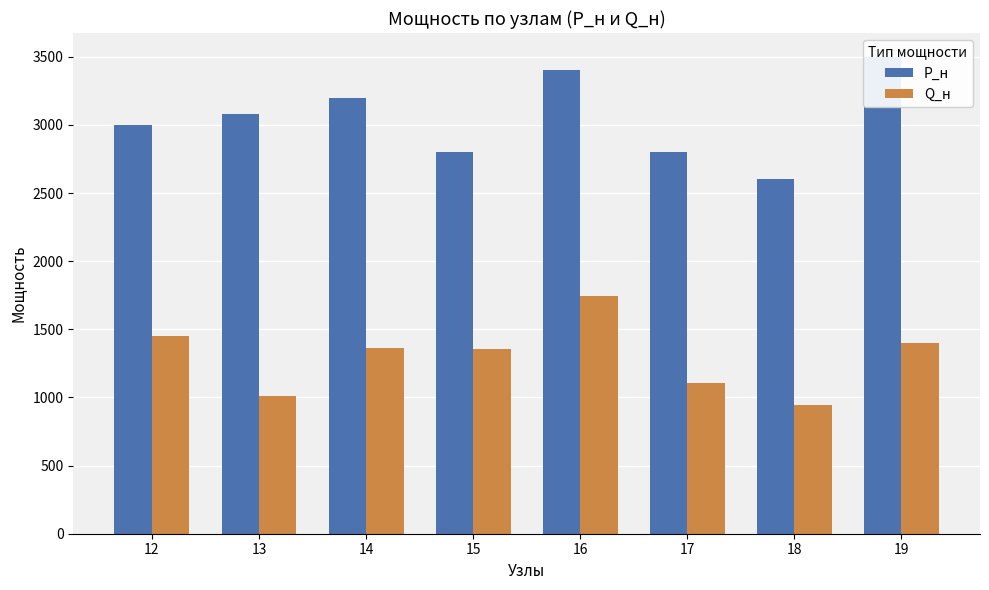

How many bars are there in total?

16